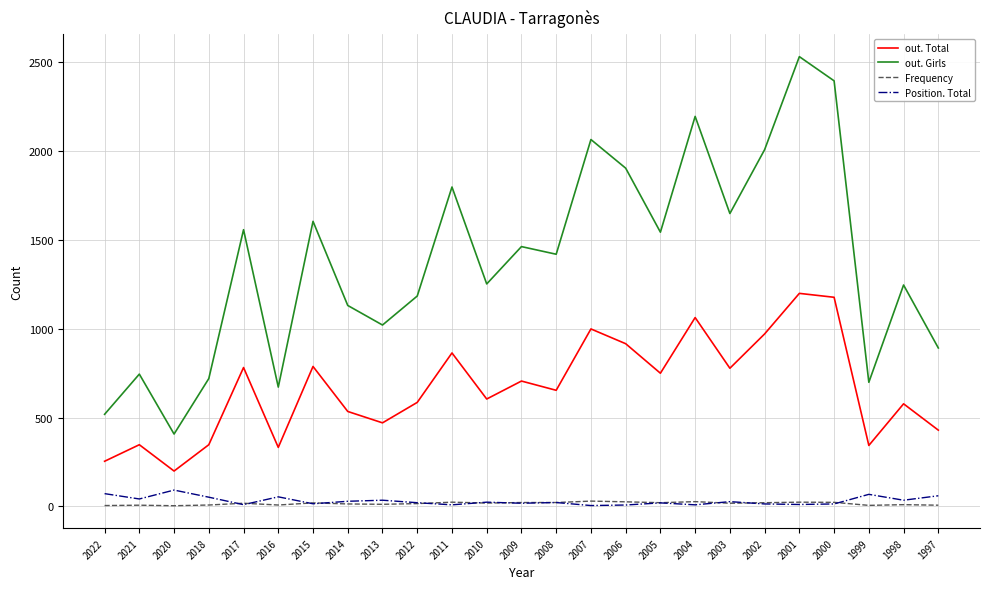

At which label does Position. Total first exceed 22?

2022